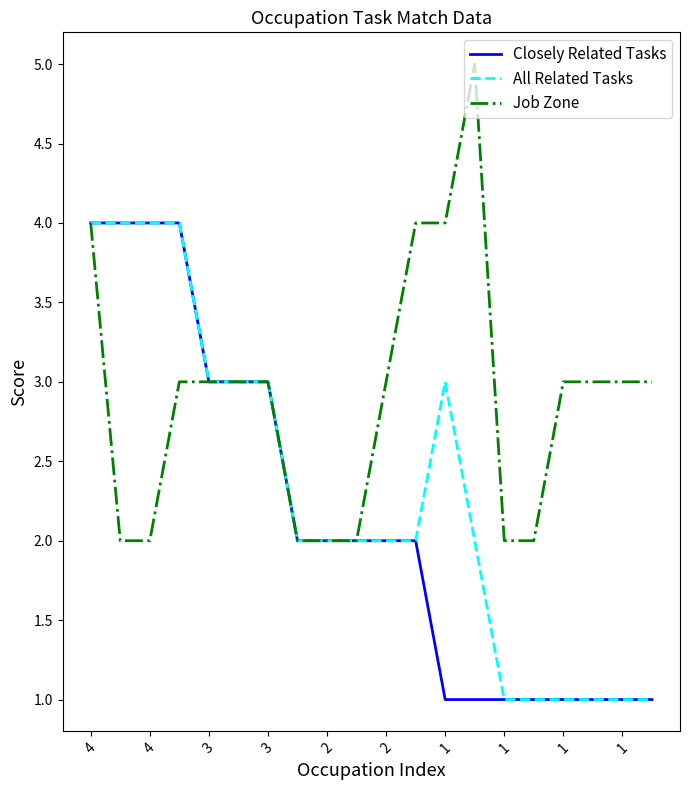

List the series in order of their overall mean, lowest first.

Closely Related Tasks, All Related Tasks, Job Zone